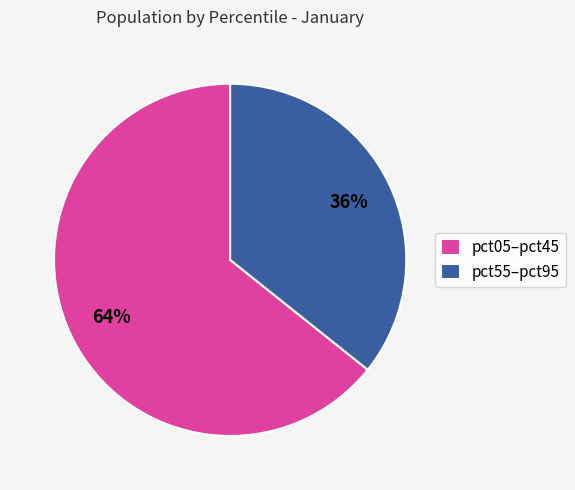

Is there any slice that represents more than half of the pie?

Yes